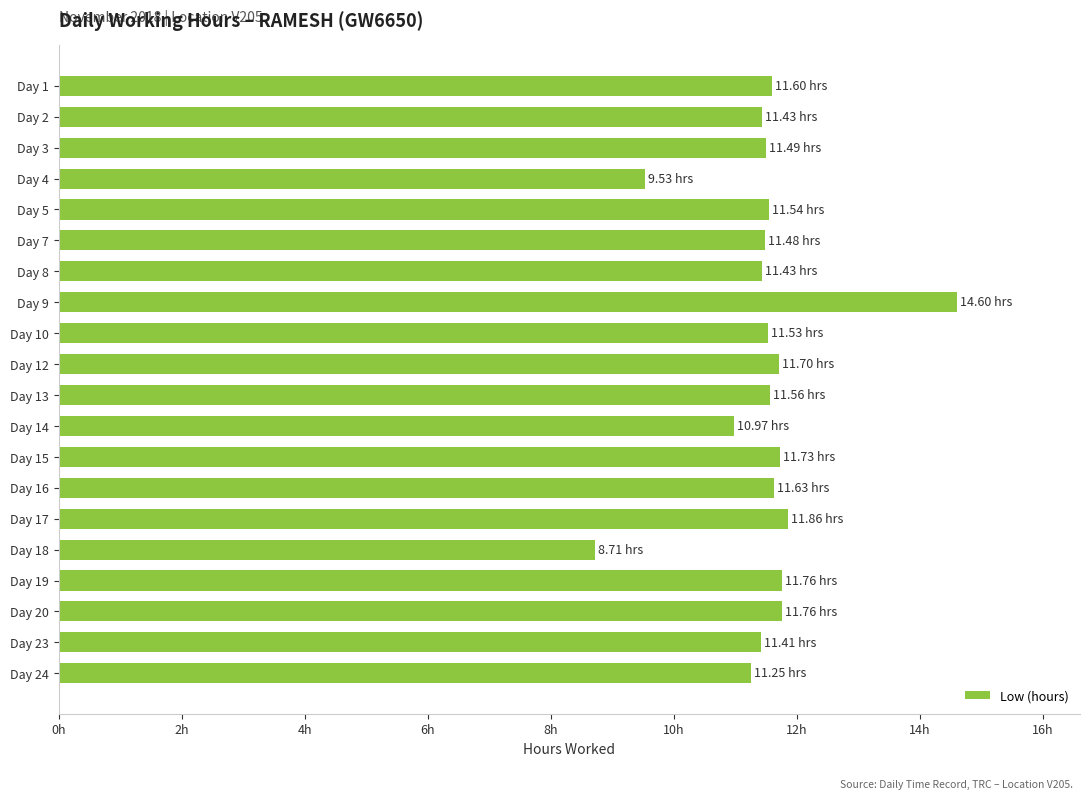

Are the bars horizontal?

Yes